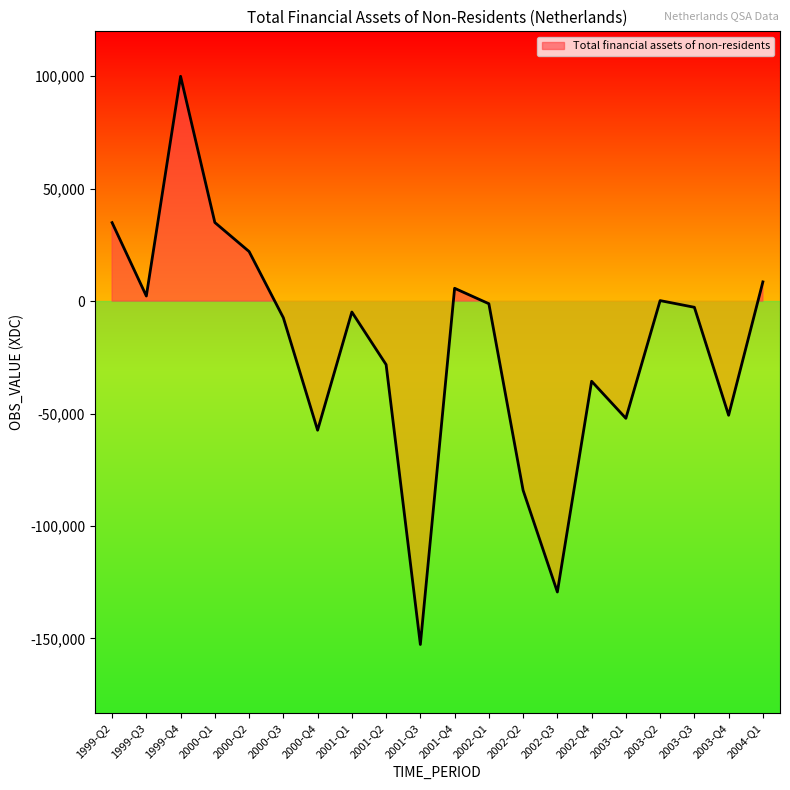

What is the change in value from 1999-Q2 to 2002-Q4?

-70539